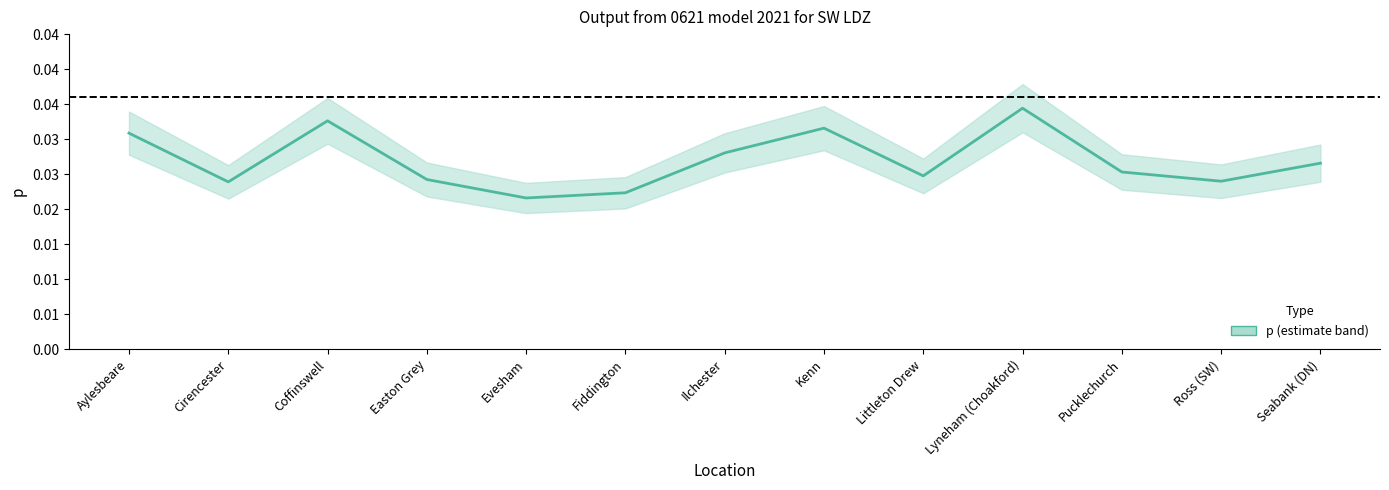

Where is the first local minimum?

Cirencester